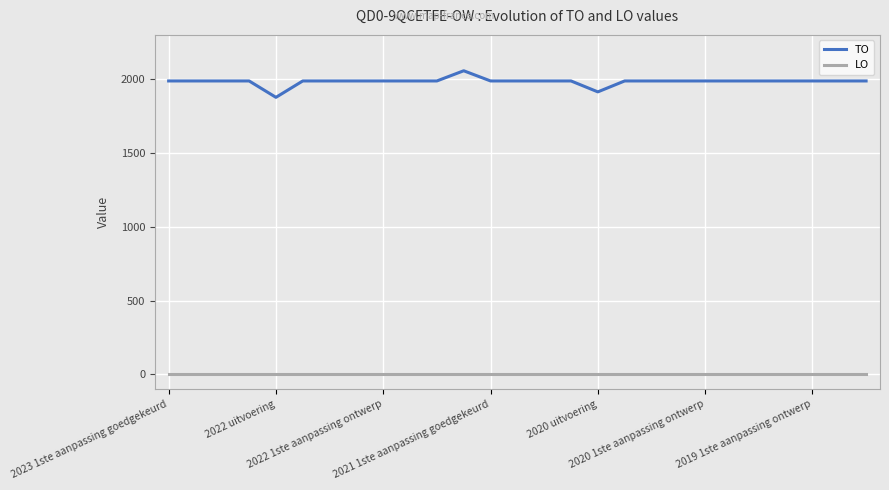

Which series has the largest total across all categories?

TO